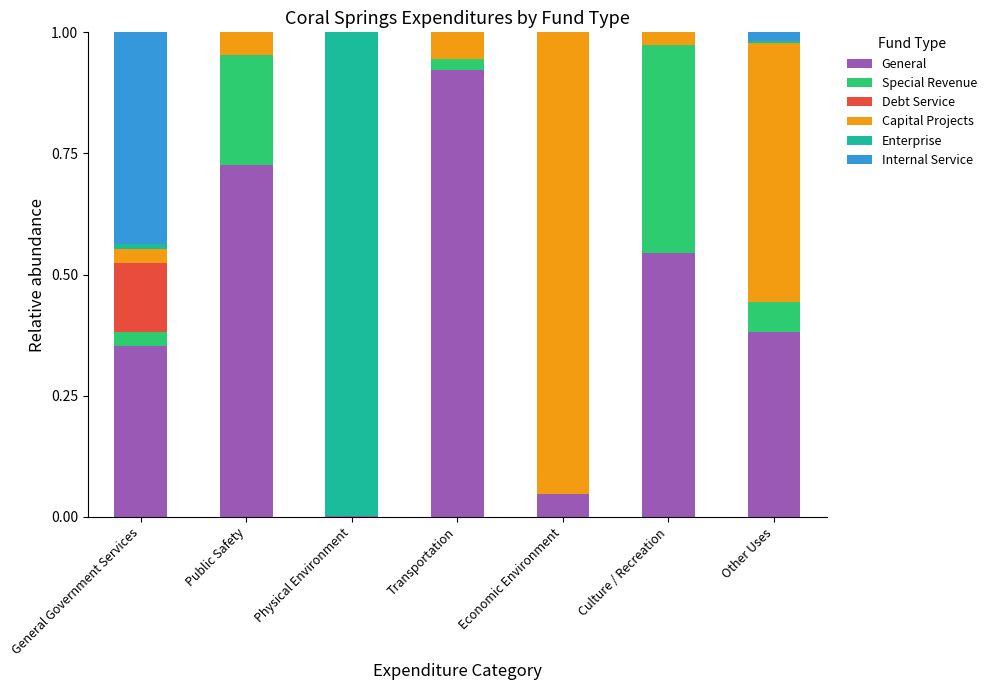

At which label does General reach its peak?

Transportation